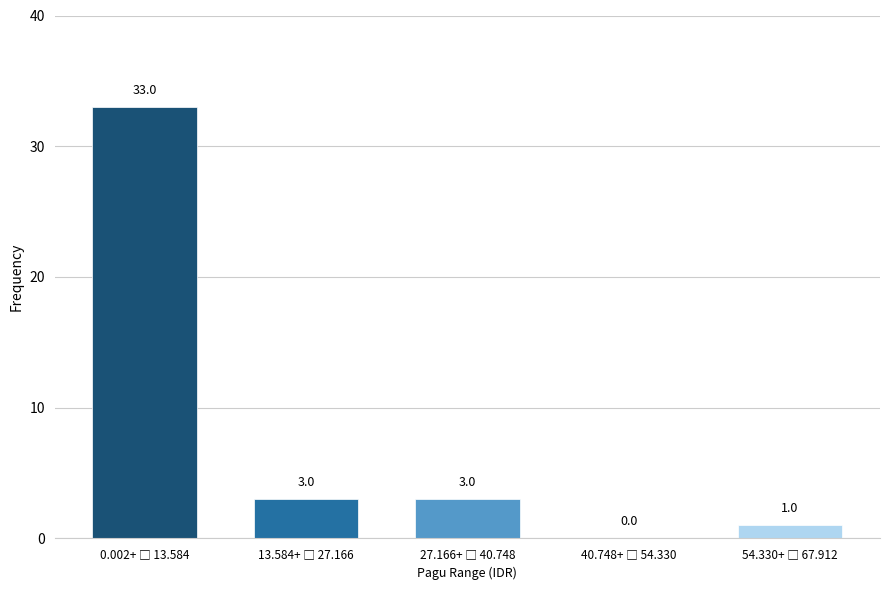

What is the sum of all values?

40